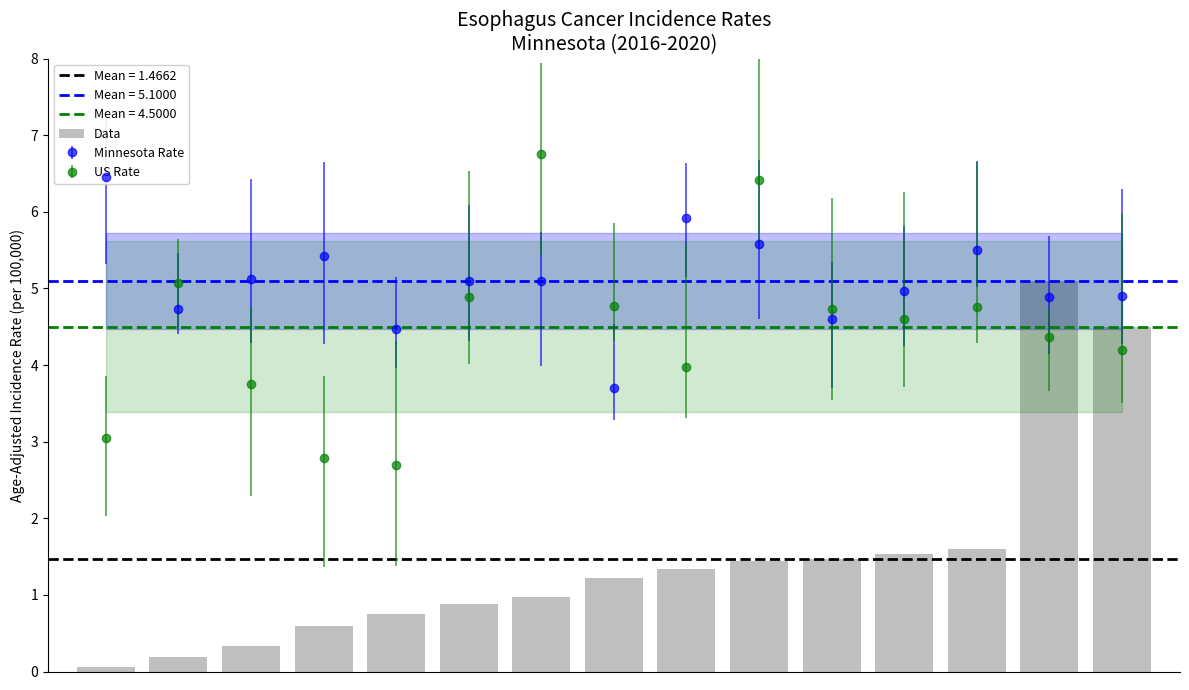

What is the difference between the second highest and minimum values?

4.4